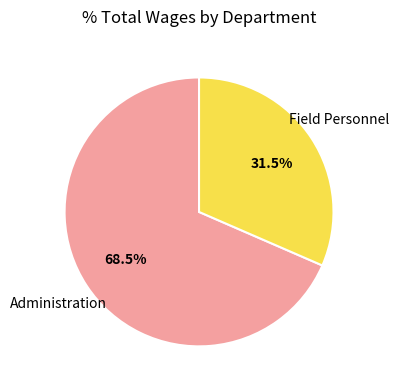

Is Administration the majority of the pie?

Yes